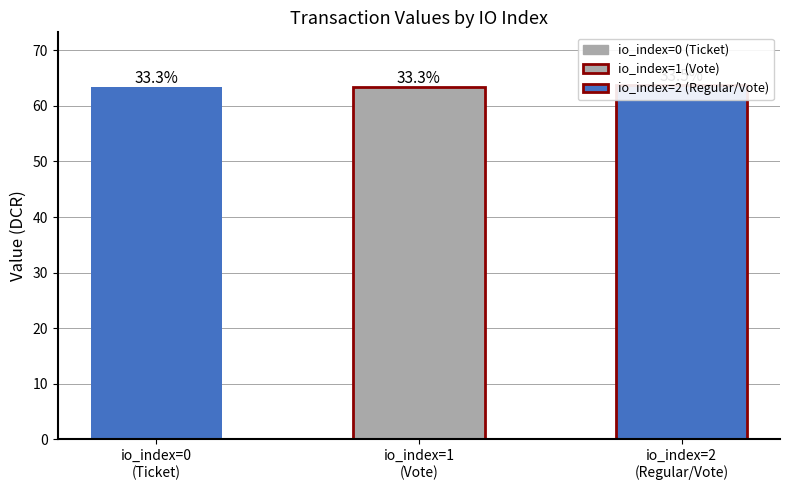

Reading left to right, extract all data points from this chart.

63.3	63.3	63.7